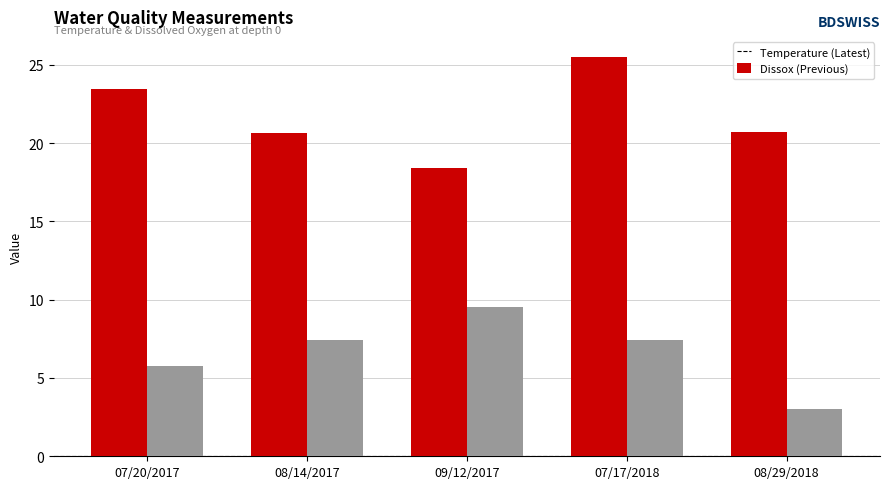

At which category does the chart reach its minimum across all series?

08/29/2018